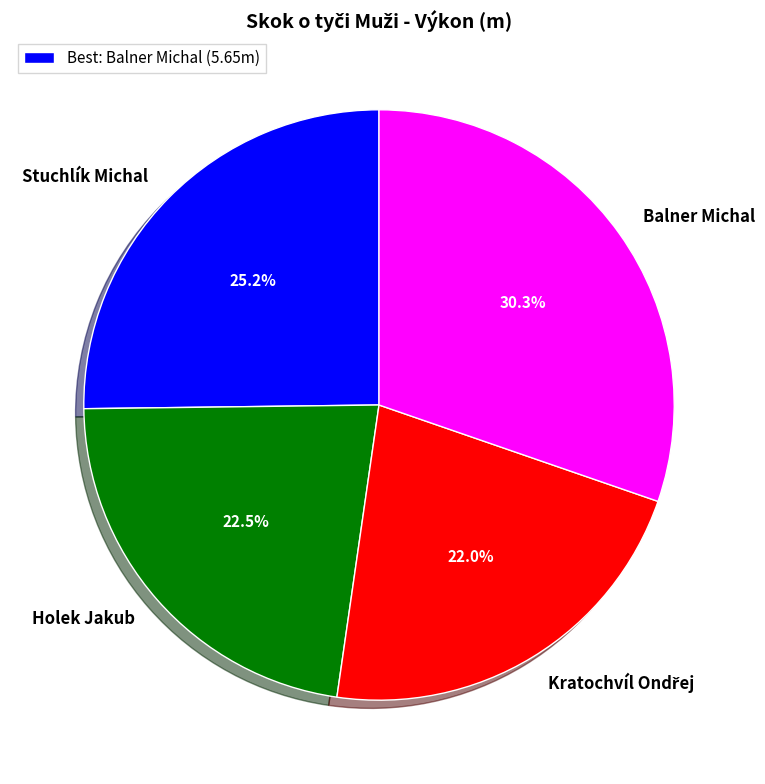

To the nearest percent, what is the average slice percentage?

25%